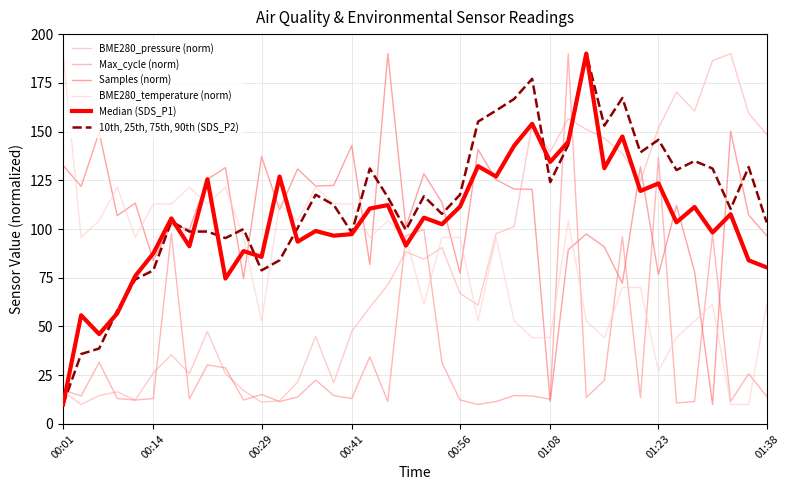

What is the minimum value for 10th, 25th, 75th, 90th (SDS_P2)?

10.0